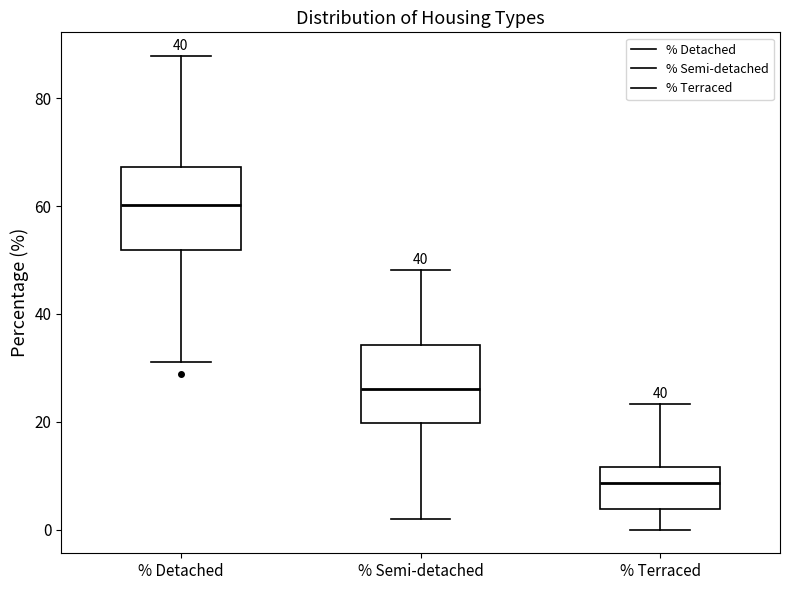

Reading left to right, transcribe this box plot: for each box, give where its median line is, the range the box spans, and where its two whiskers end, as read against the y-axis. The values are not printed on the chart, so give them approximately, as read against the axis.

% Detached: median 60, box 52 to 68, whiskers 32 to 88
% Semi-detached: median 26, box 20 to 34, whiskers 2 to 48
% Terraced: median 8, box 4 to 12, whiskers 0 to 24